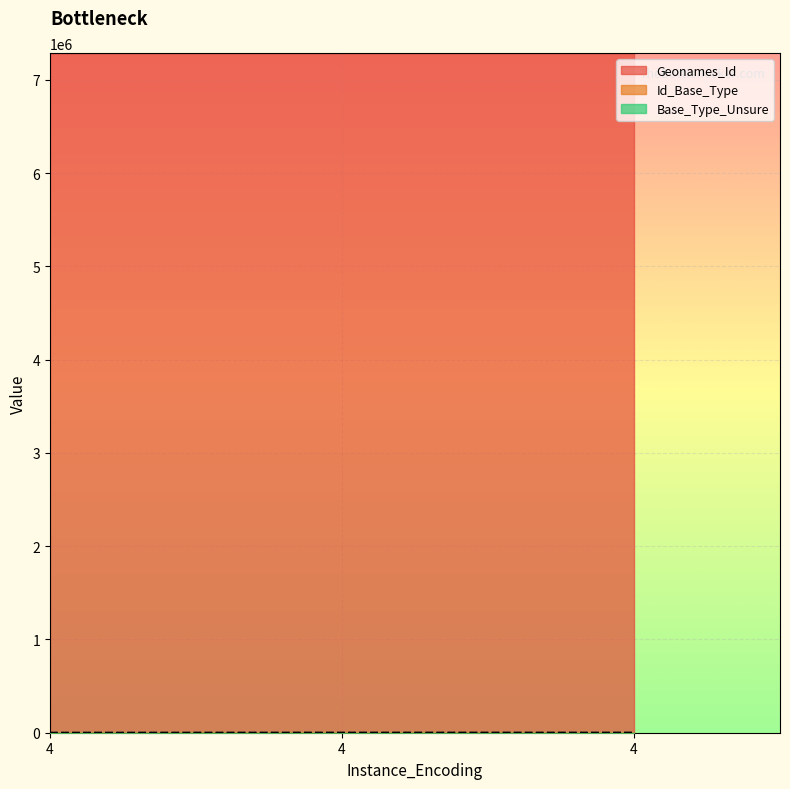

Reading left to right, what are all the values shown in this chart?

Geonames_Id: 7285659	7285659	7285659
Id_Base_Type: 0	665	666
Base_Type_Unsure: 0	0	0